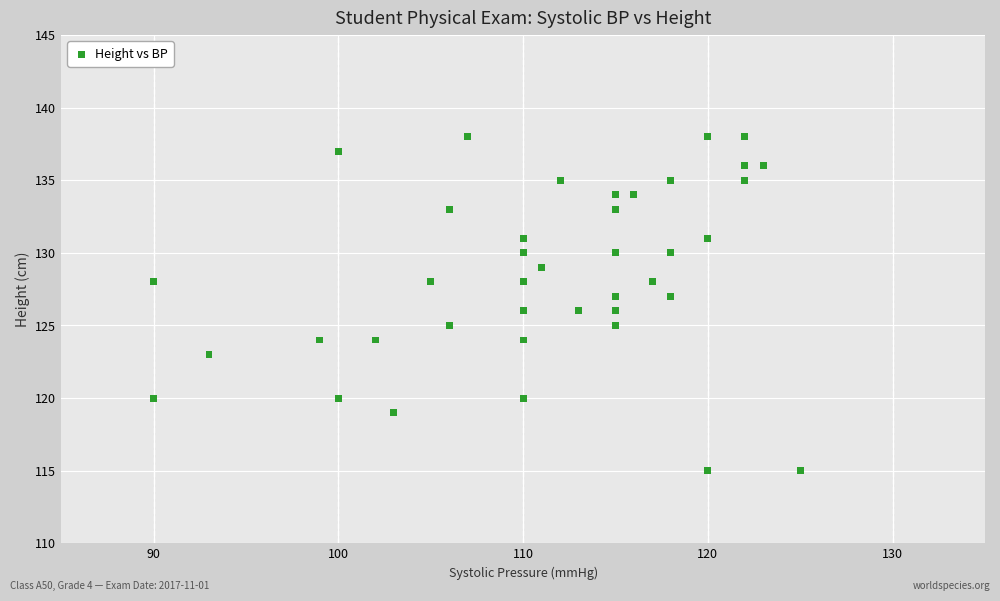

What is the range of X values (max minus min)?

35